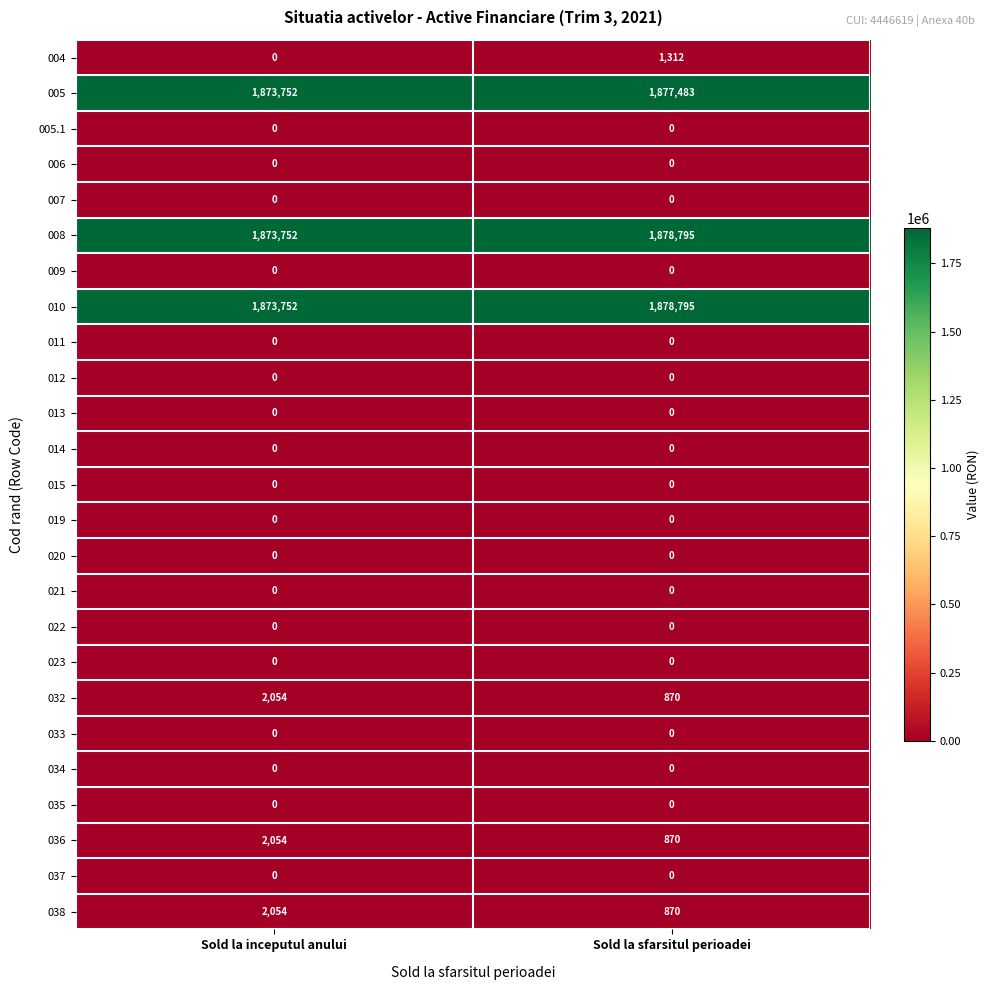

What is the sum of all 010 values?

3752547